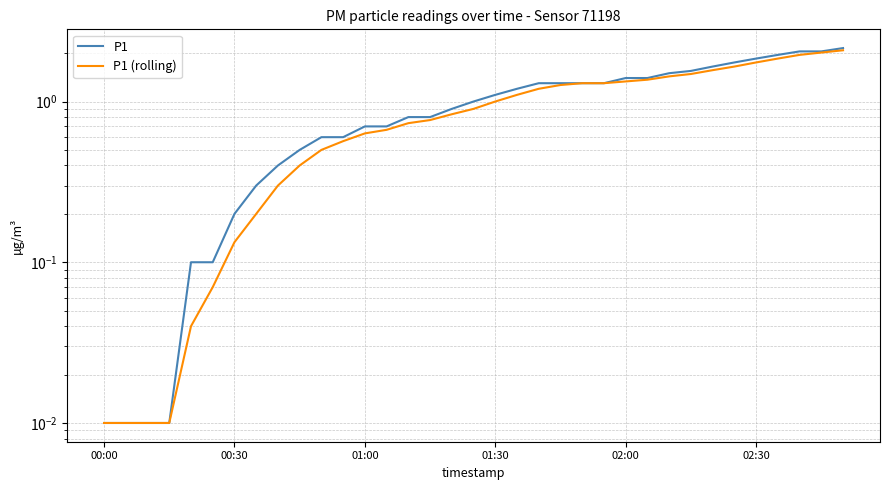

How many lines are shown in the chart?

2